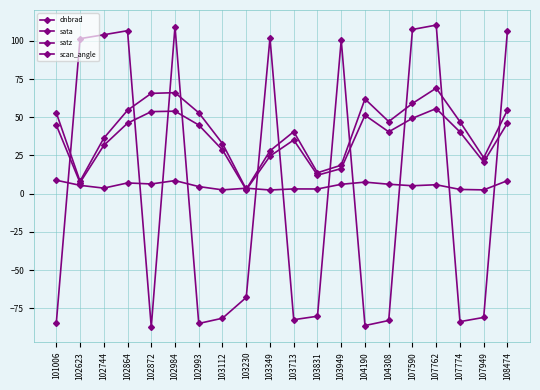

Is this an area chart (filled region under the line)?

No